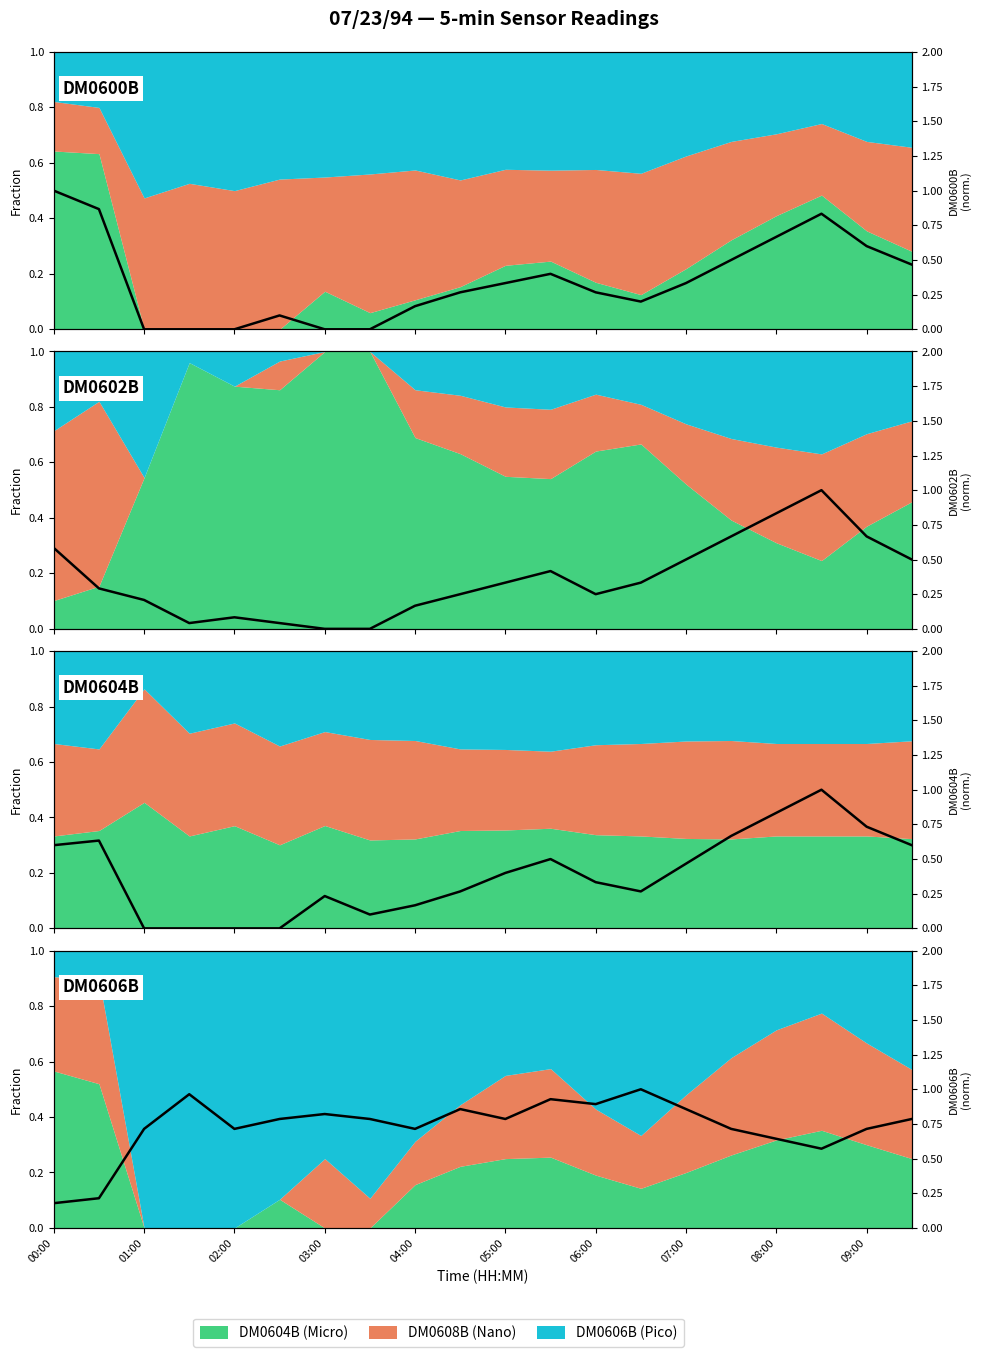

What is the label of the 4th point from the left?

03:00